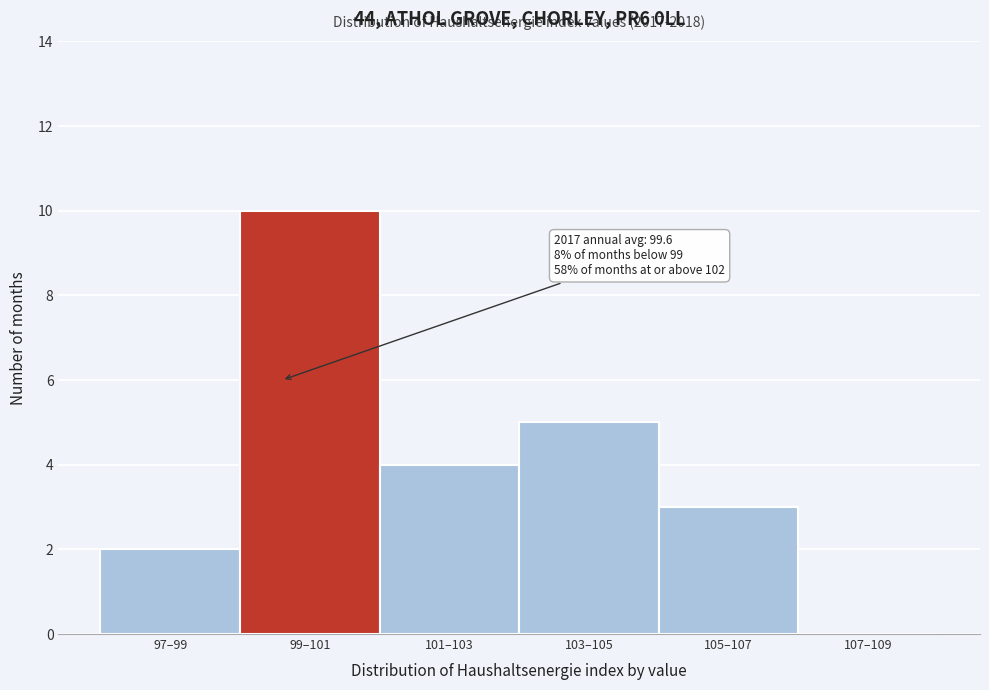

Reading left to right, list all the values displayed in this chart.

97–99=2	99–101=10	101–103=4	103–105=5	105–107=3	107–109=0